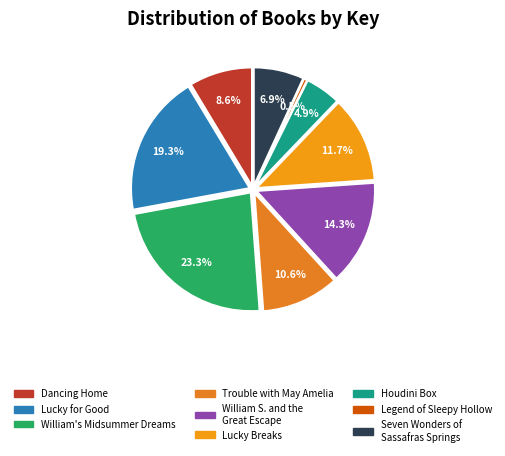

How many segments does this pie chart have?

9